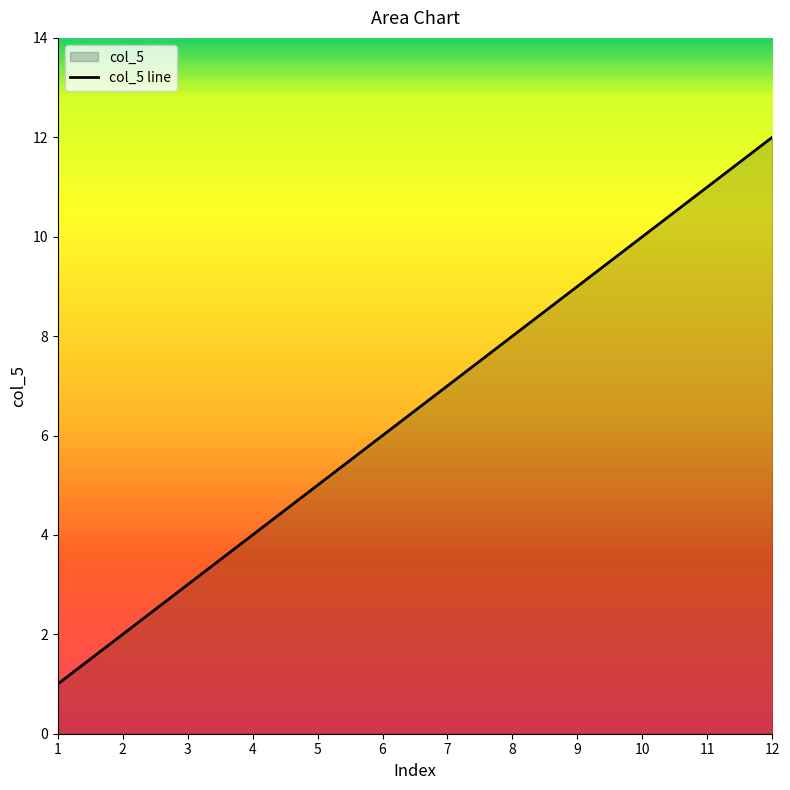

Reading left to right, what are all the values shown in this chart?

1	2	3	4	5	6	7	8	9	10	11	12